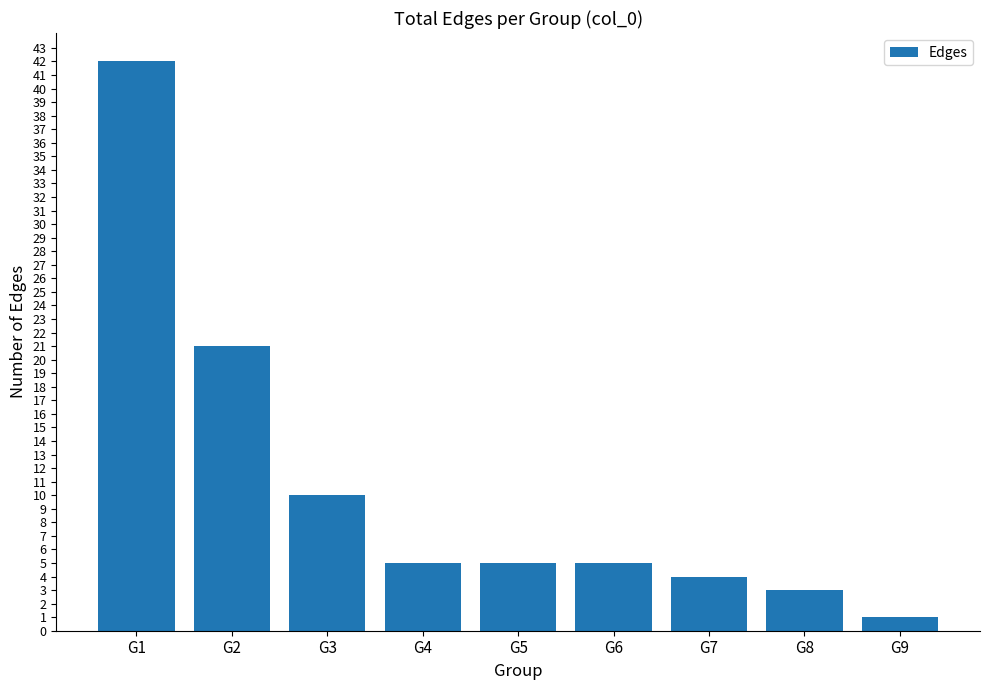

Where is the data nearest to the value 21?

G2